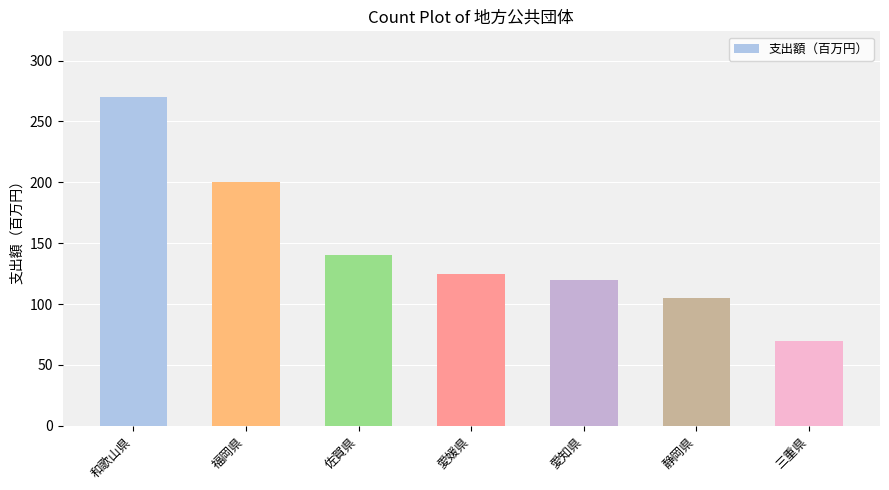

What is the ratio of the value at 愛媛県 to the value at 和歌山県?

0.5